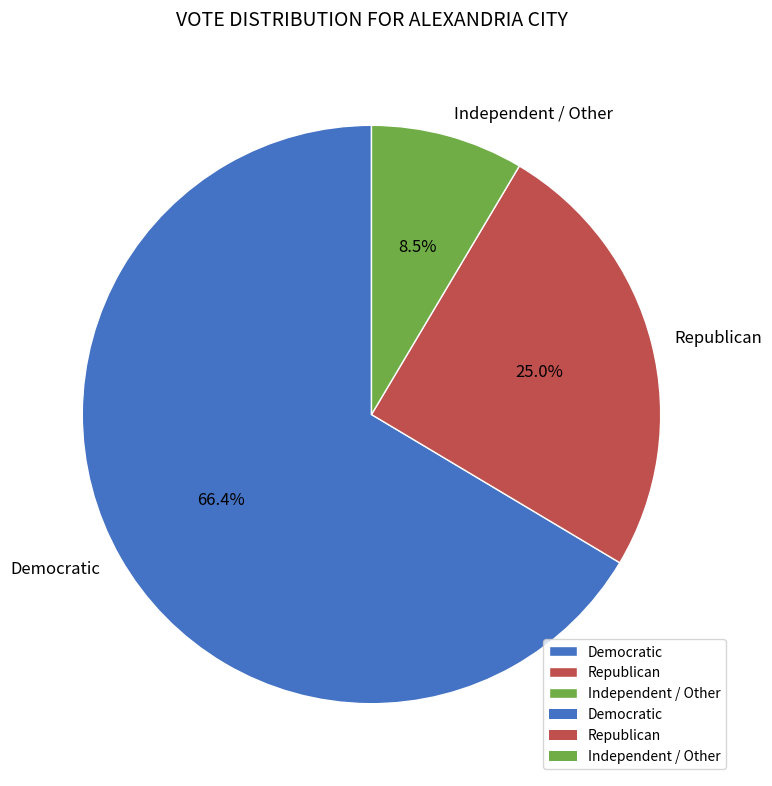

Do Republican and Independent / Other together represent more than half of the pie?

No